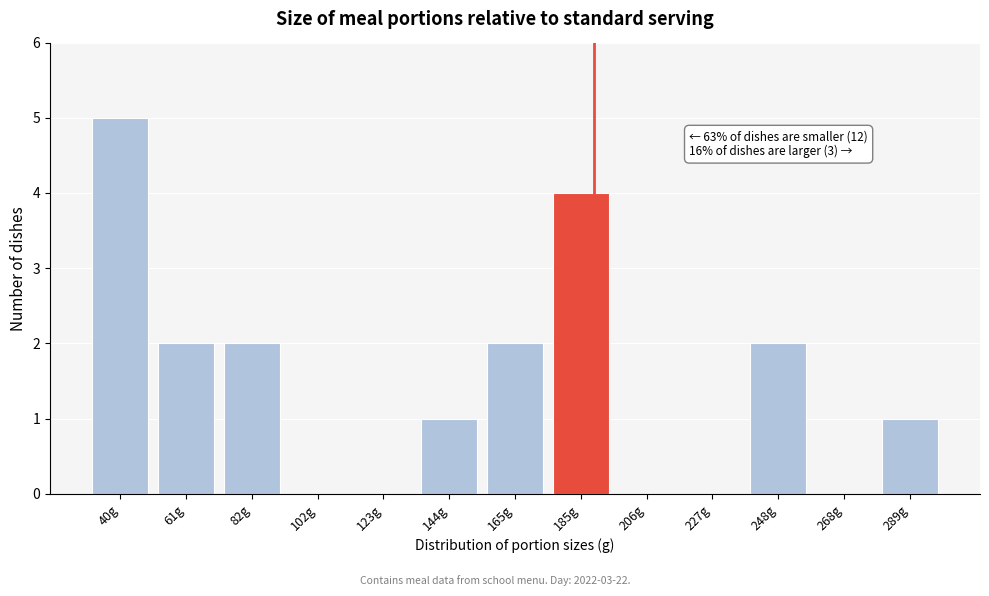

Reading left to right, what are all the values shown in this chart?

40g=5	61g=2	82g=2	102g=0	123g=0	144g=1	165g=2	185g=4	206g=0	227g=0	248g=2	268g=0	289g=1